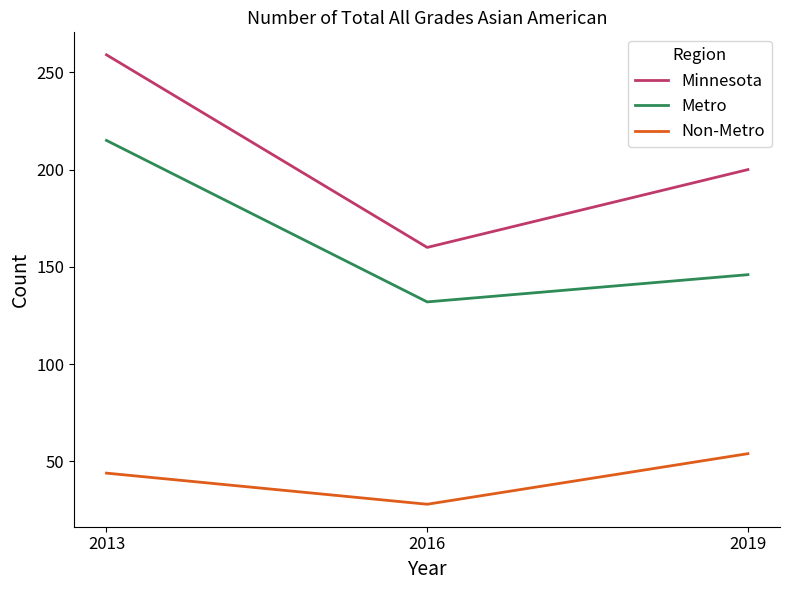

What is the difference between the maximum and minimum values in the Non-Metro series?

26